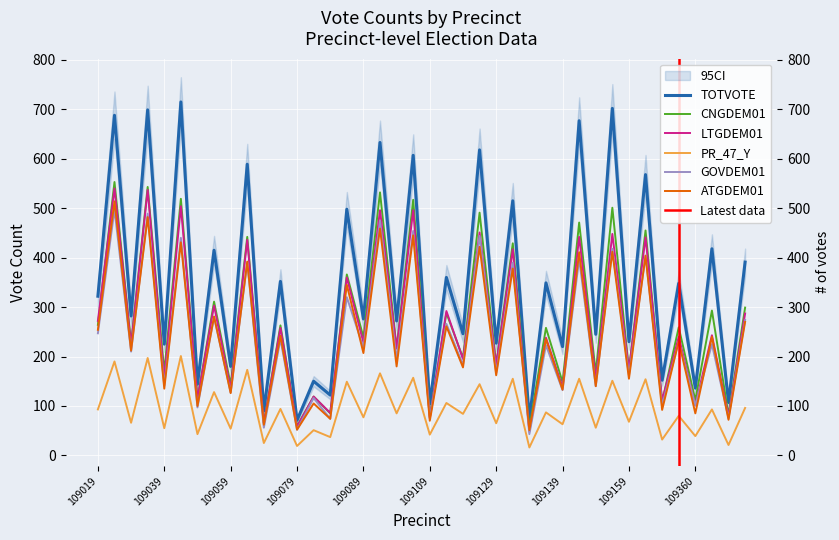

What is the maximum value shown in the chart?

715